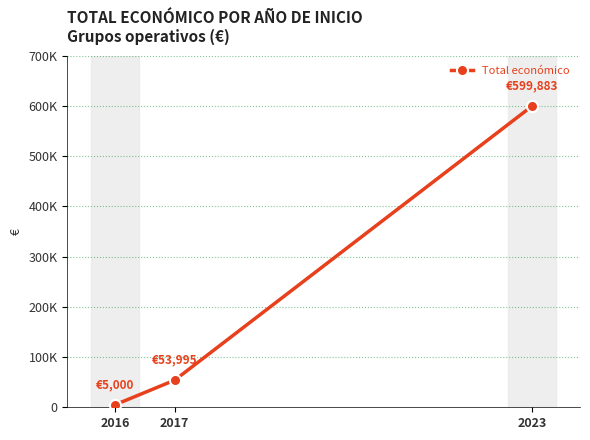

Does the chart have visible grid lines?

Yes